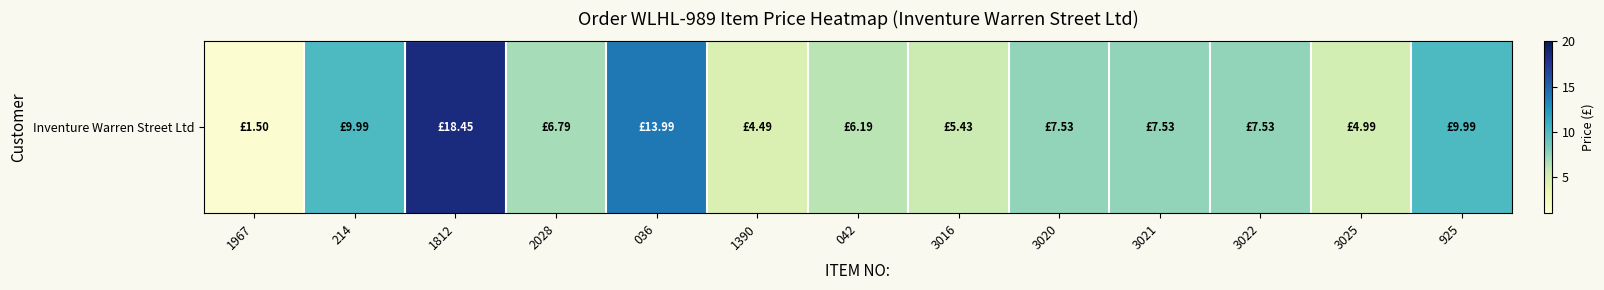

List the labels in order of value, smallest first.

1967, 1390, 3025, 3016, 042, 2028, 3020, 3021, 3022, 214, 925, 036, 1812